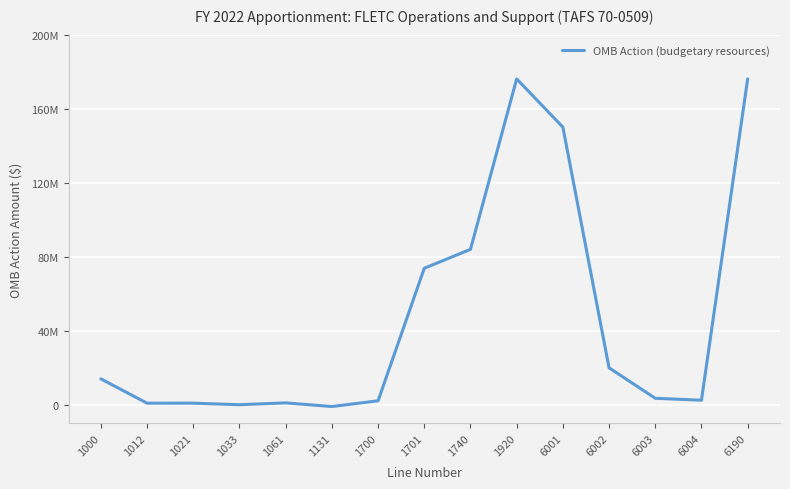

Is this an area chart (filled region under the line)?

No